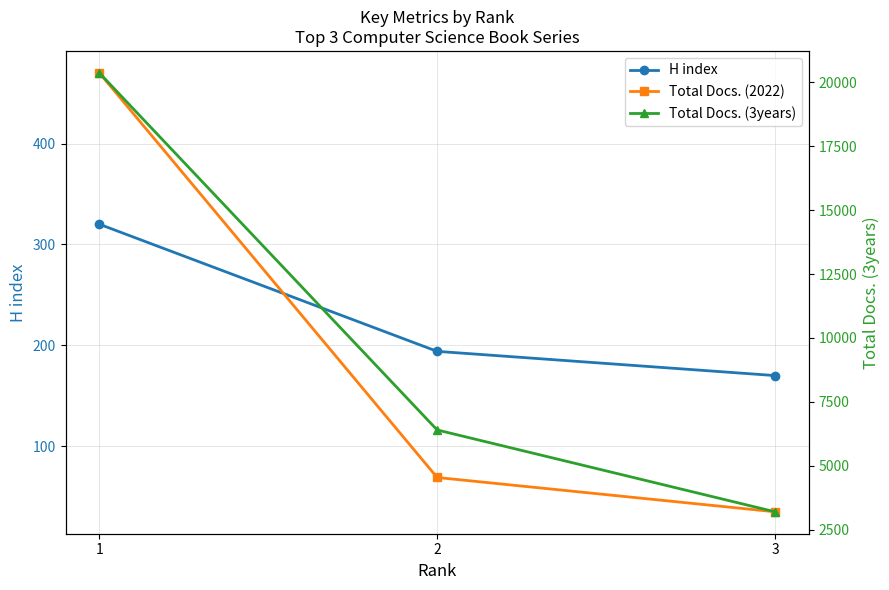

What is the greatest value displayed?

20372